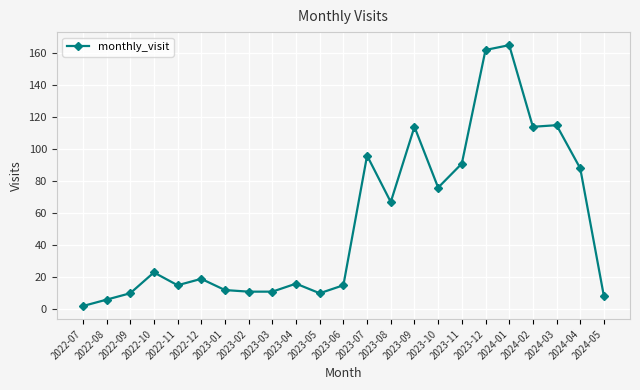

What is the sum of the values at 2023-02 and 2023-06?

26